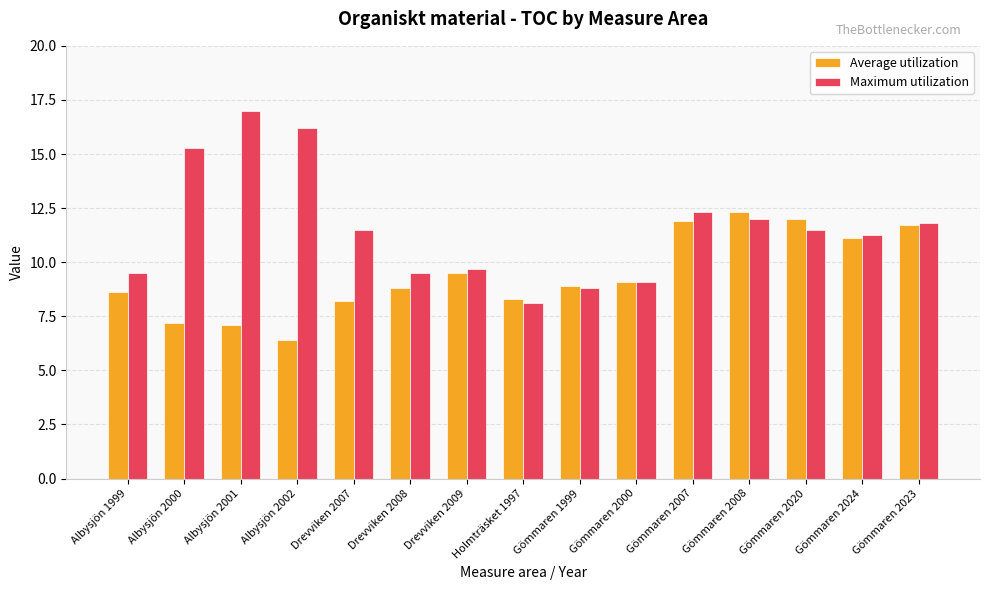

Which series has the largest range (max minus min)?

Maximum utilization